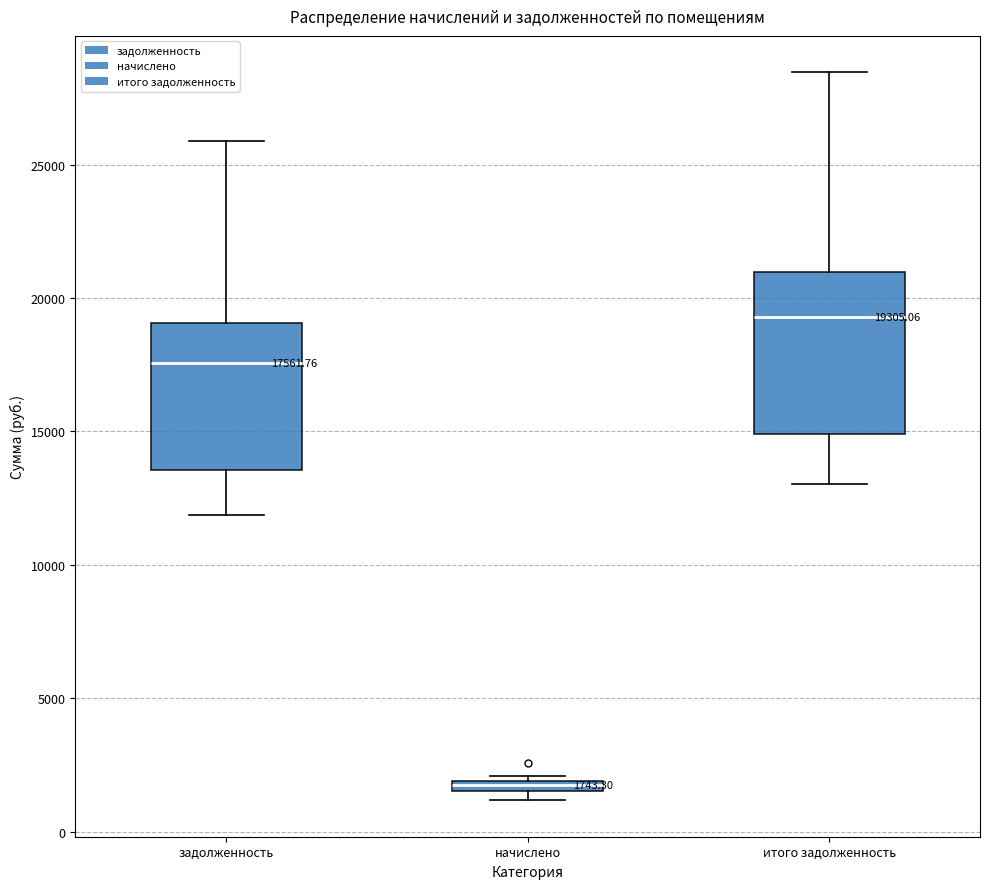

Which box has the lowest median line?

начислено